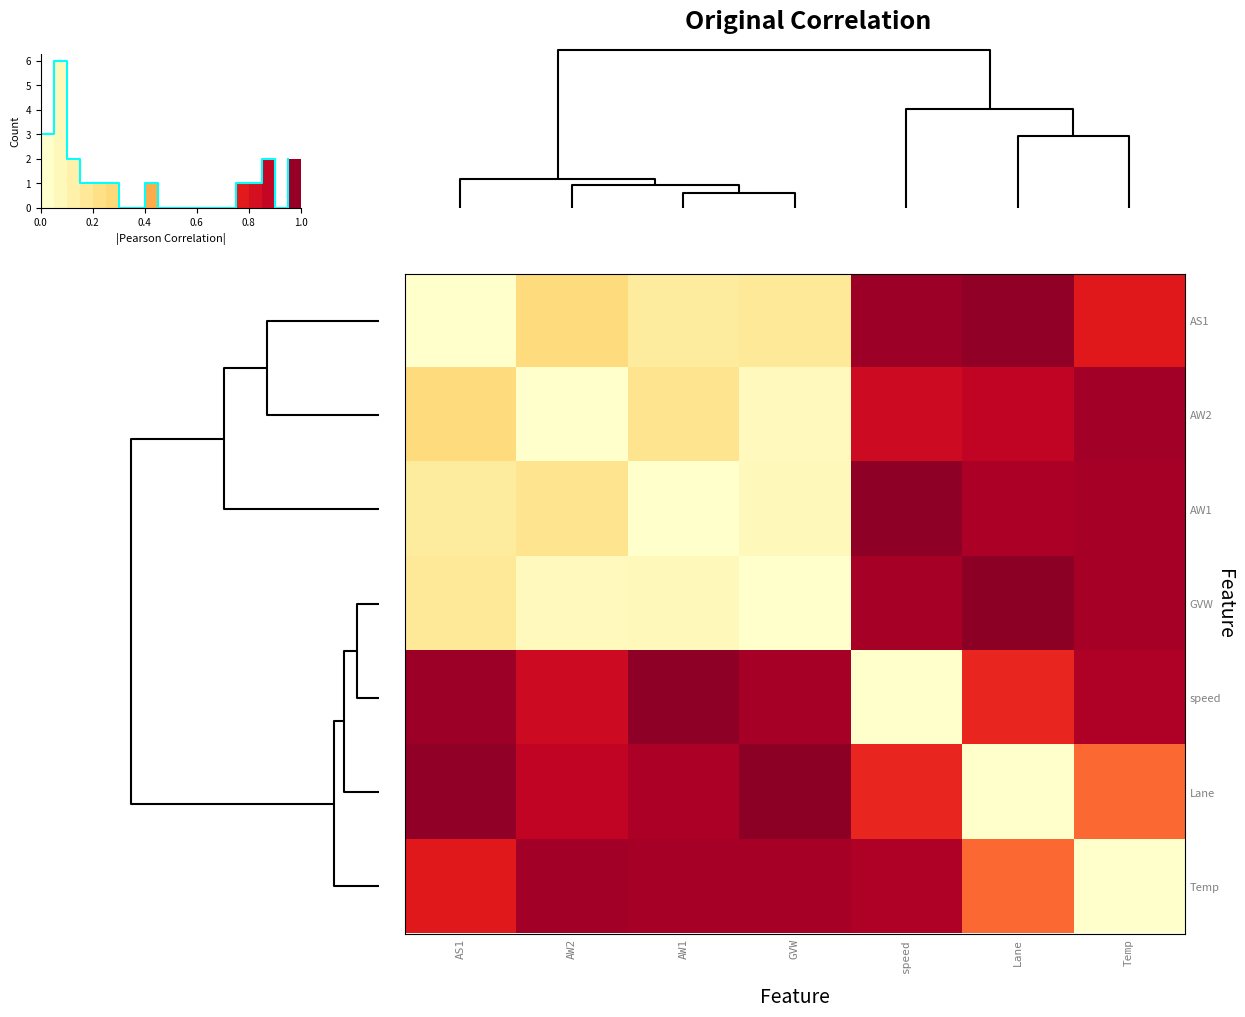

What is the difference between the second highest and minimum values in the row_0 series?

0.8